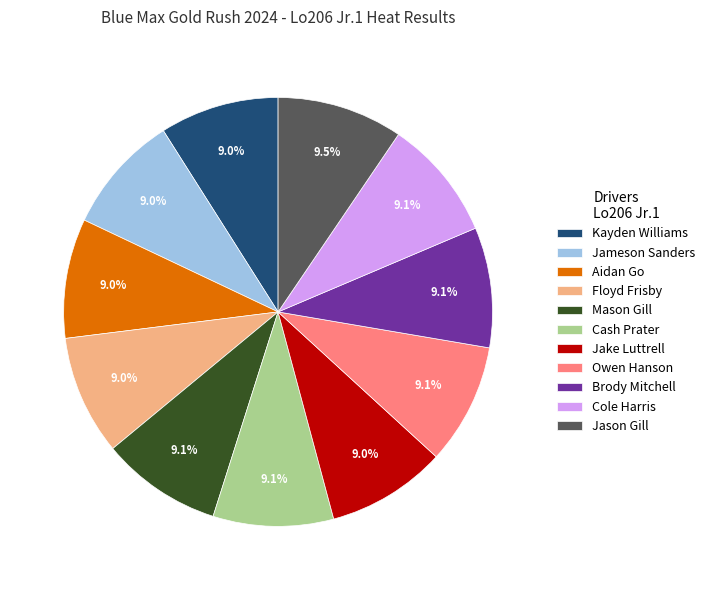

What percentage is the Brody Mitchell slice, to the nearest percent?

9%